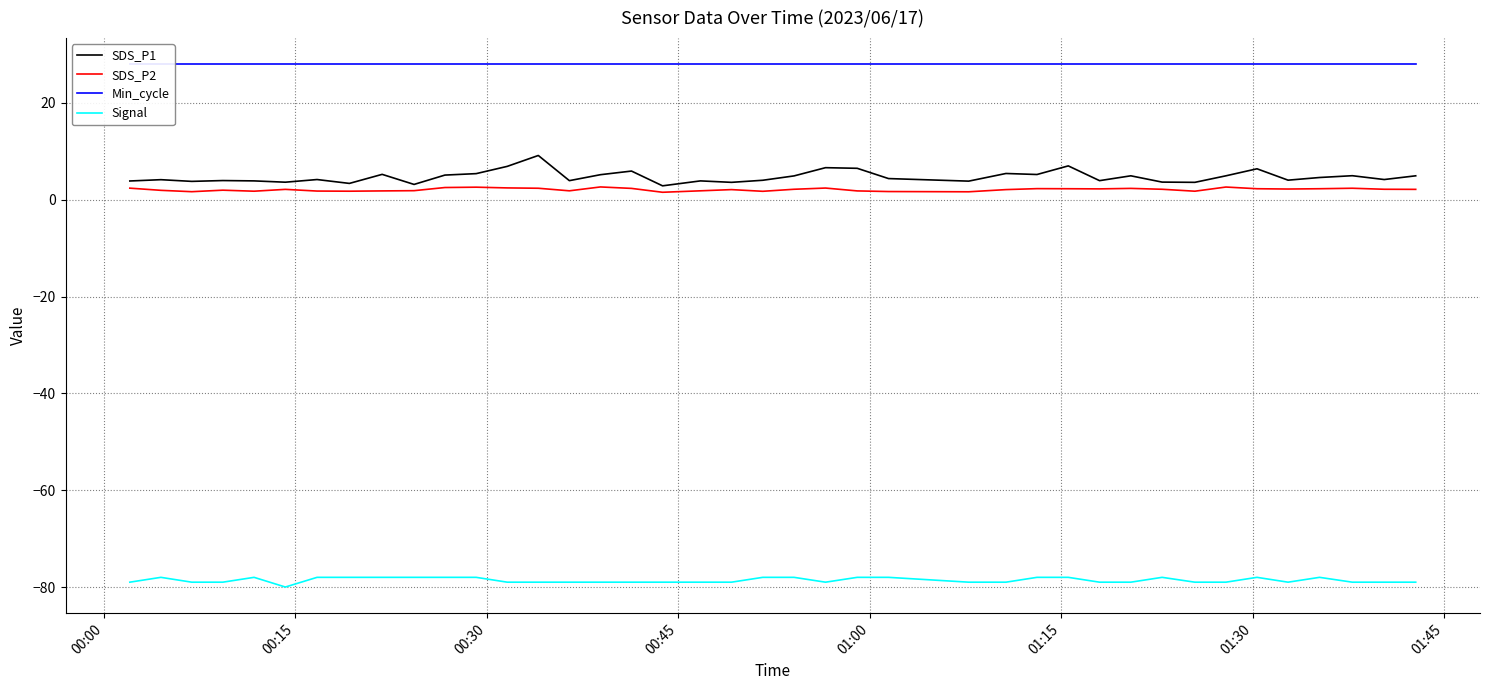

What are all the series names shown in the legend?

SDS_P1, SDS_P2, Min_cycle, Signal